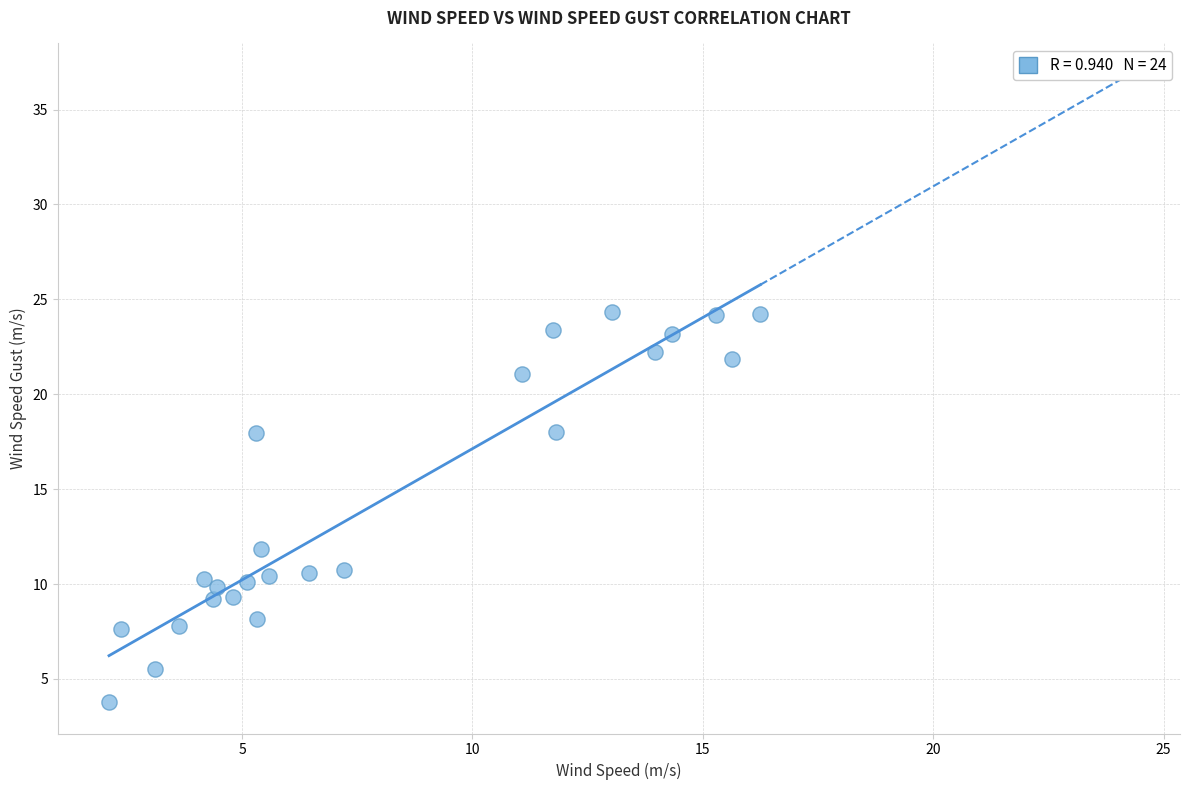

What is the range of Y values (max minus min)?

20.6